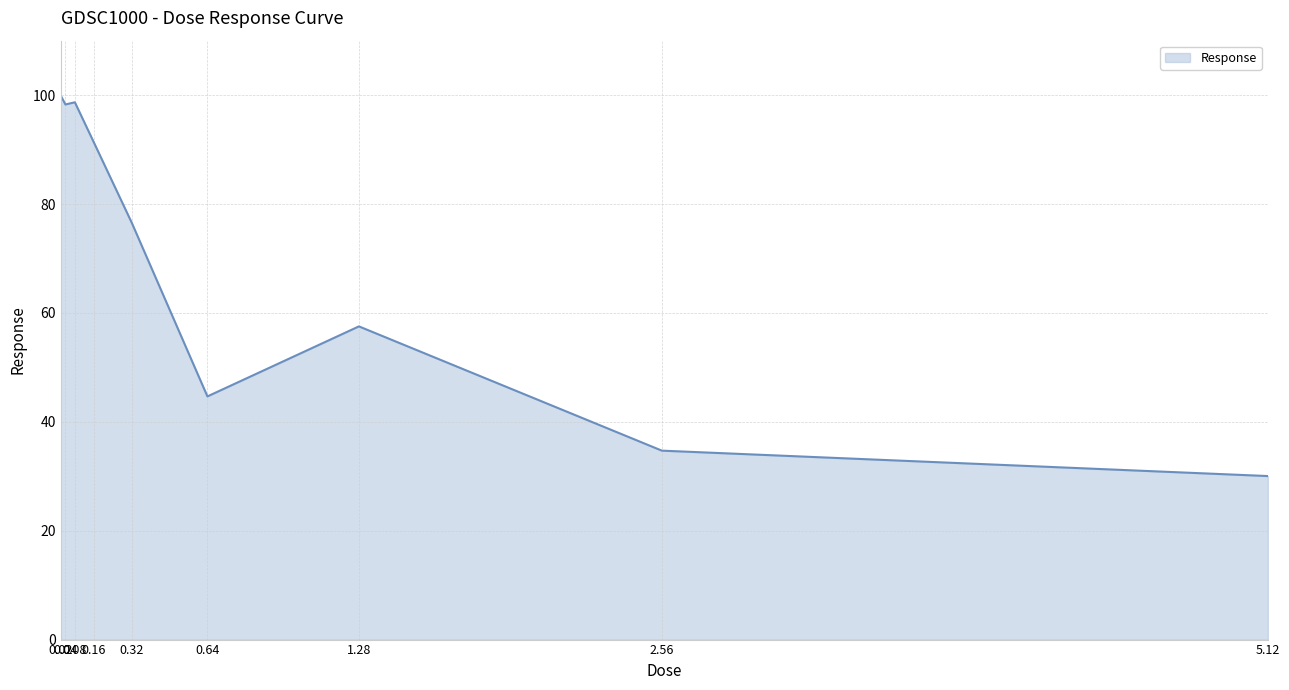

Which label corresponds to the smallest value in the chart?

5.12